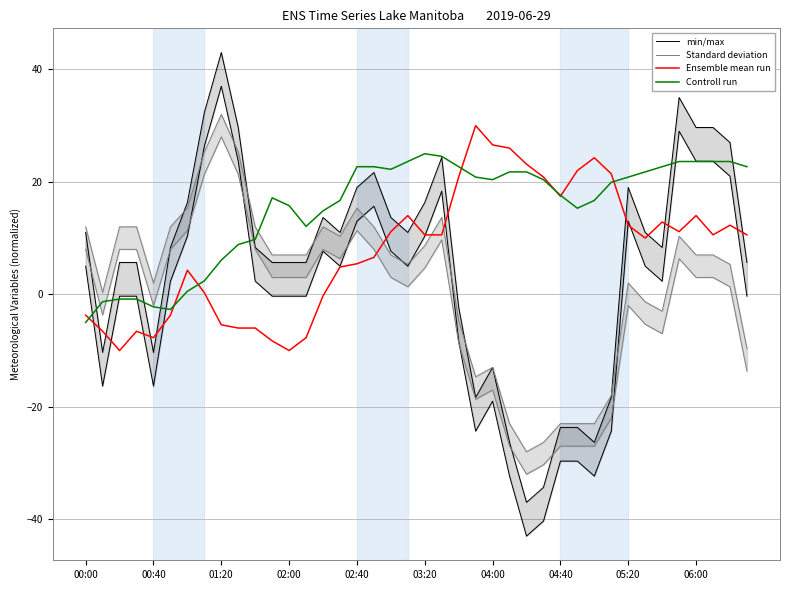

How many interior local peaks does the Controll run series have?

2